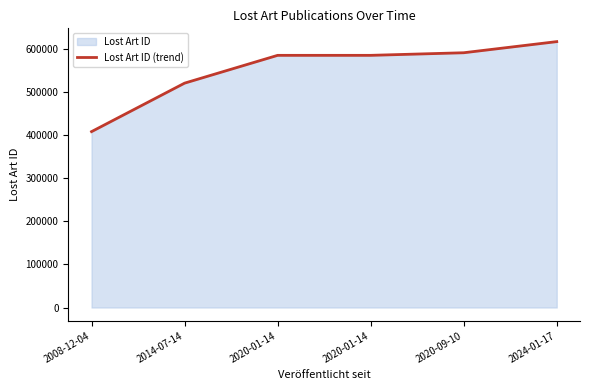

How many categories are shown in the chart?

6